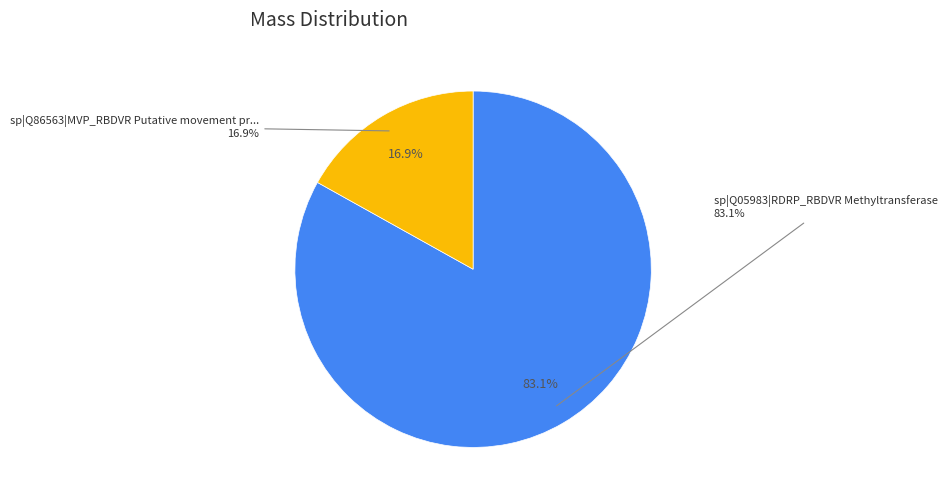

The sp|Q05983|RDRP_RBDVR Methyltransferase slice represents 83% of the pie. True or false?

True